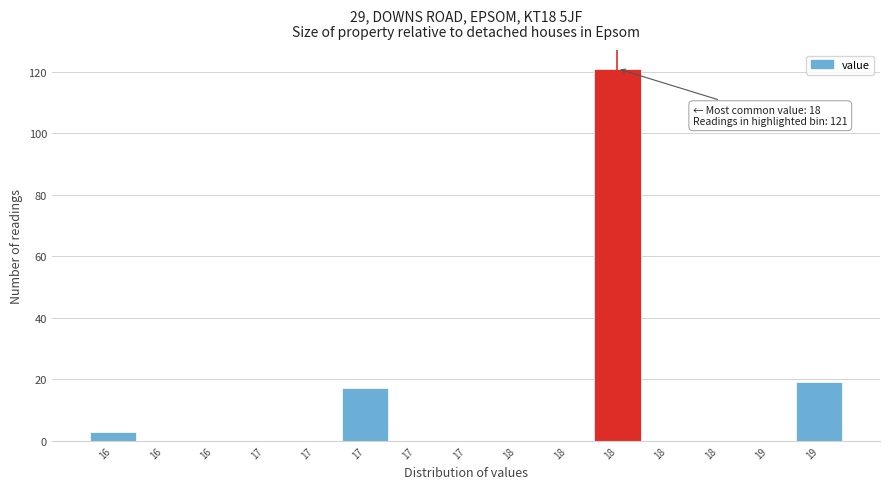

How many distinct data groups are displayed?

1